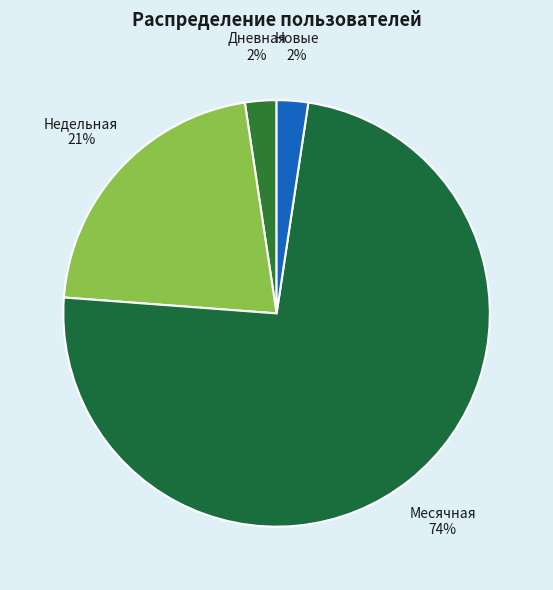

How many slices are in this pie chart?

4